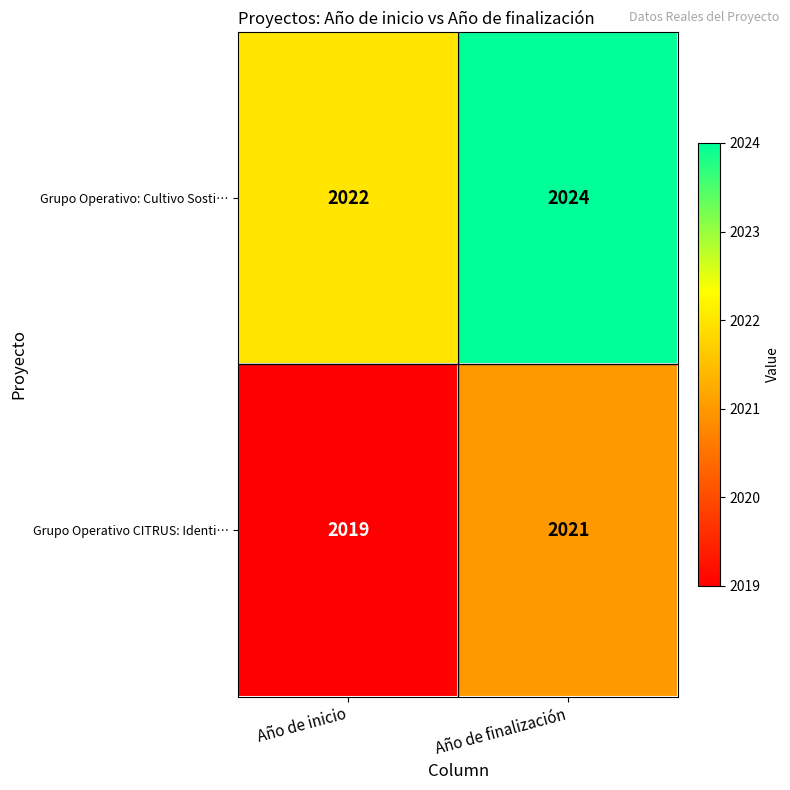

At Año de inicio, list the series in order from largest to smallest.

Grupo Operativo: Cultivo Sosti…, Grupo Operativo CITRUS: Identi…